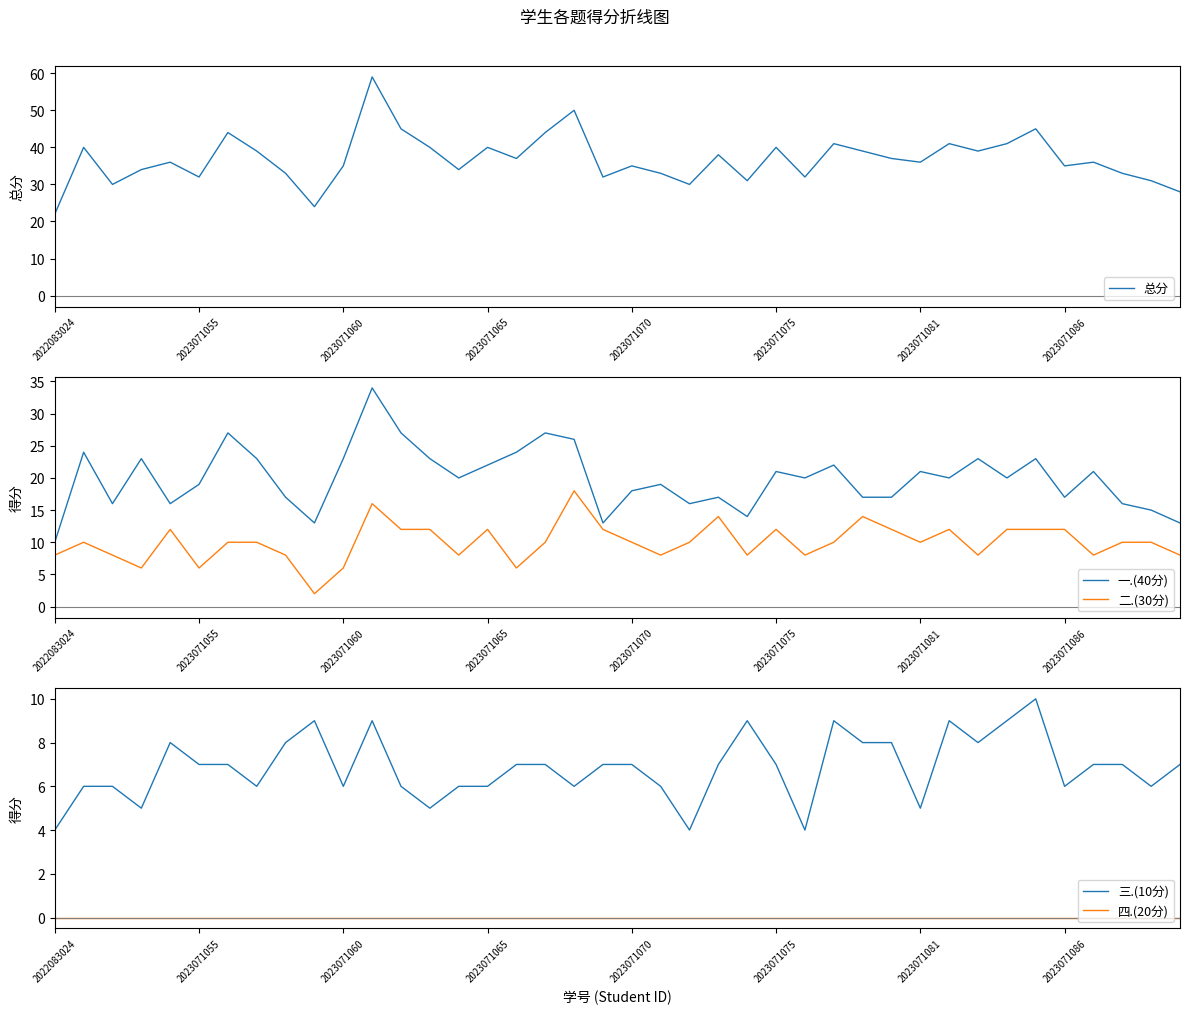

True or false: 二.(30分) and 一.(40分) cross at least once.

False